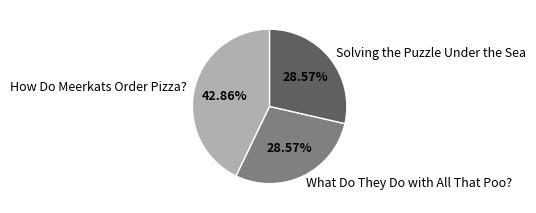

To the nearest percent, what is the combined percentage of How Do Meerkats Order Pizza? and Solving the Puzzle Under the Sea?

71%